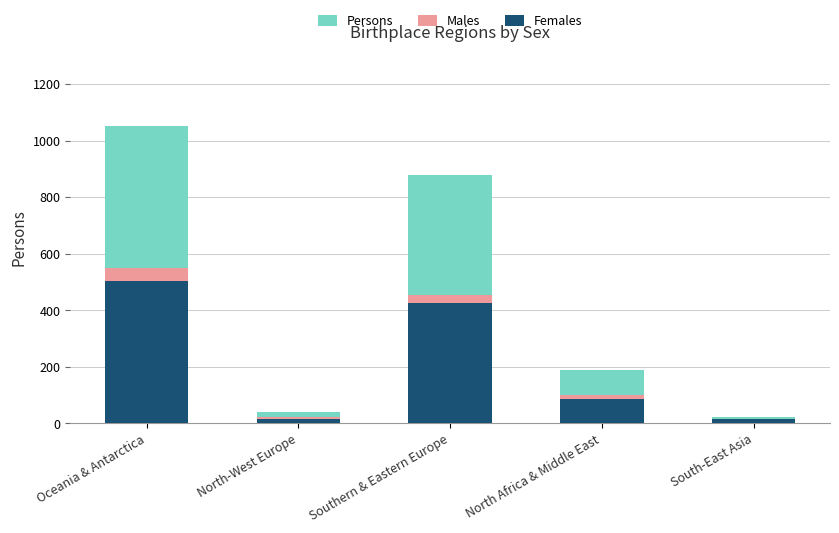

Reading left to right, extract all data points from this chart.

Persons: 1051	40	879	189	23
Males: 548	24	453	101	7
Females: 503	16	426	88	16